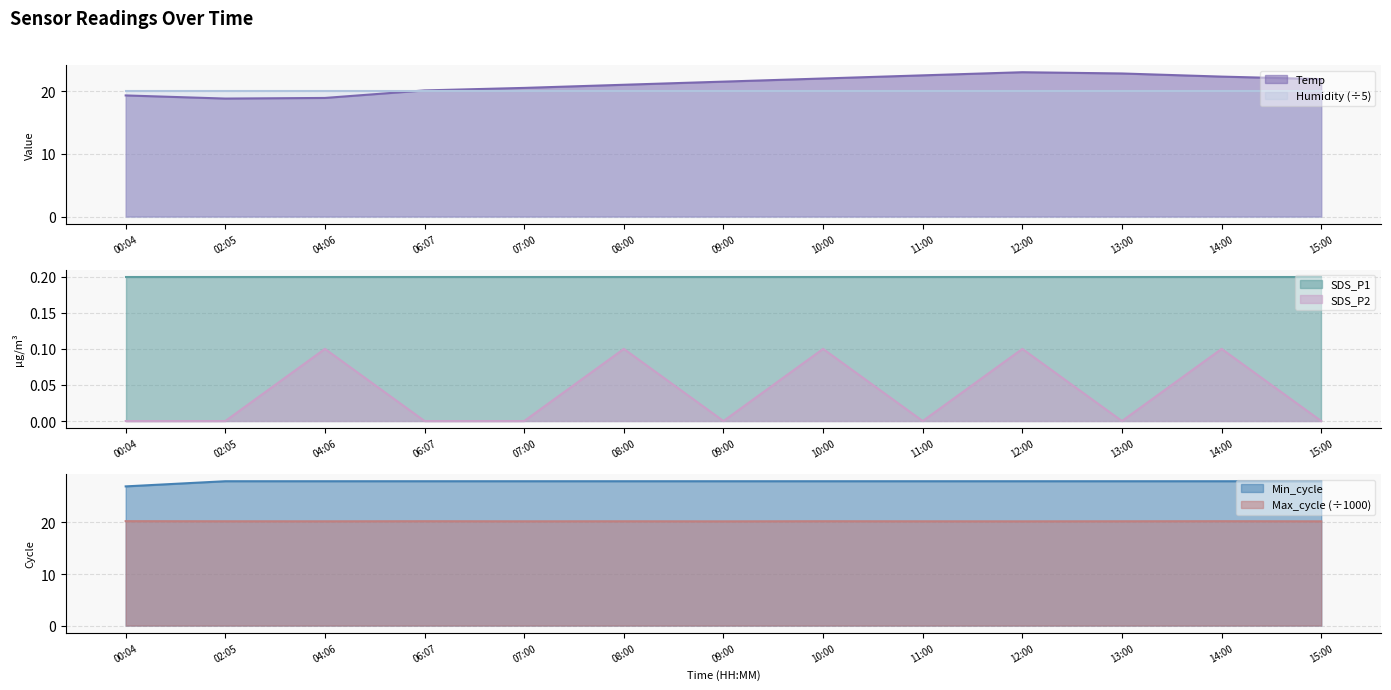

What is the label of the 12th point from the right?

02:05